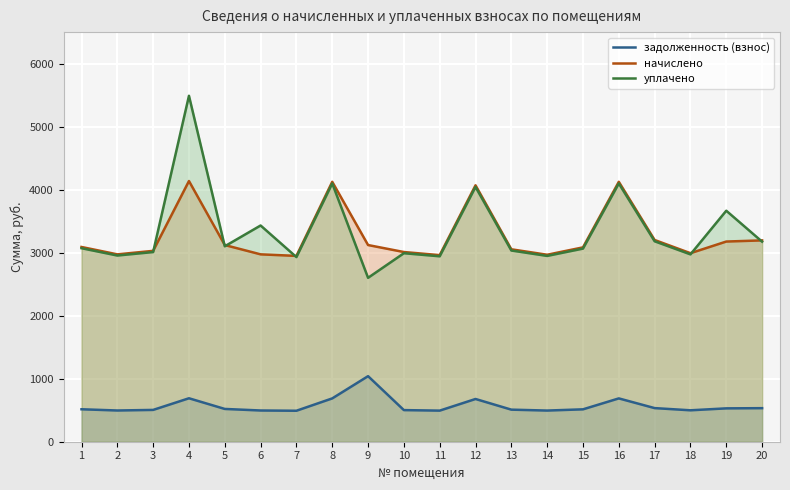

Which series changed the most between 10 and 17?

начислено